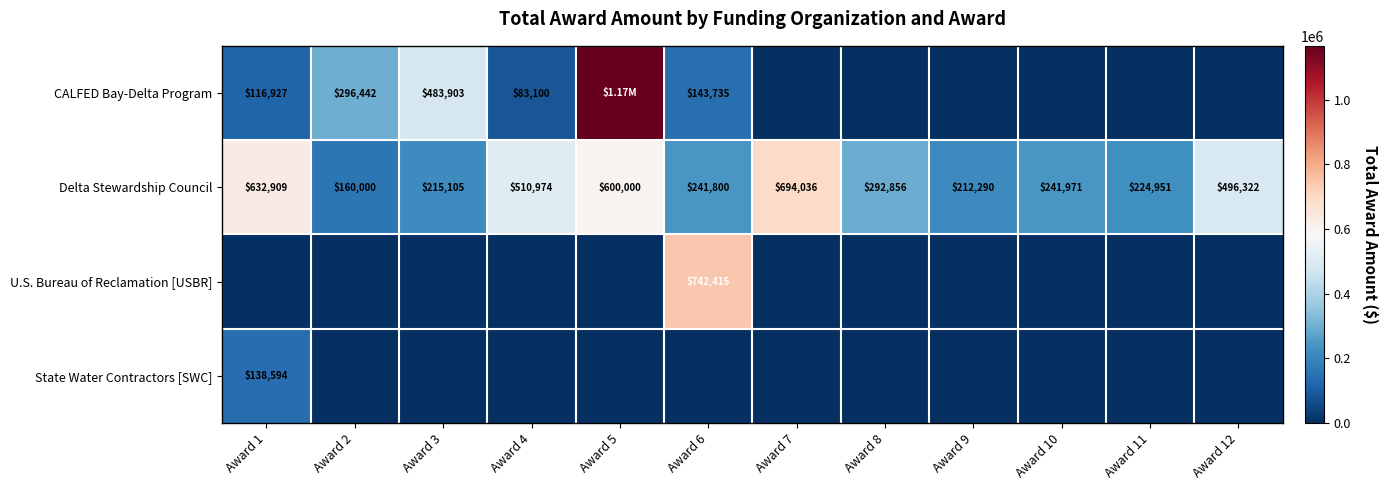

What is the difference between the maximum and minimum values in the CALFED Bay-Delta Program series?

1167141.0